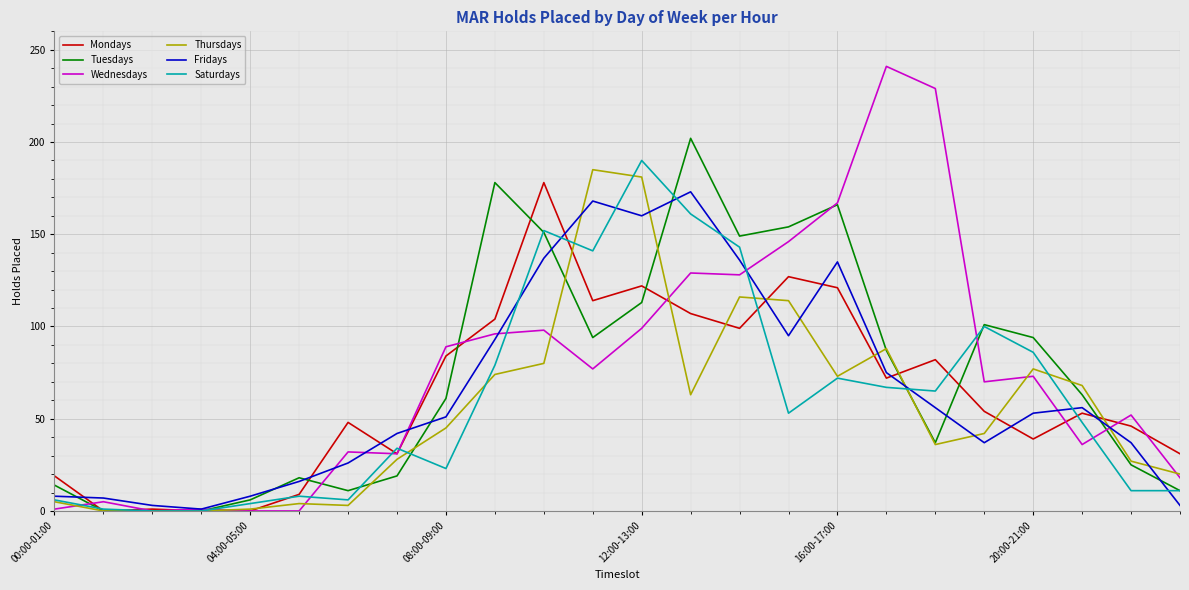

What is the maximum value for Wednesdays?

241